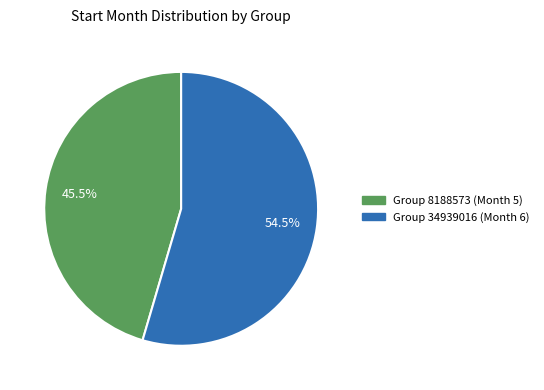

Is there a majority slice in this chart?

Yes